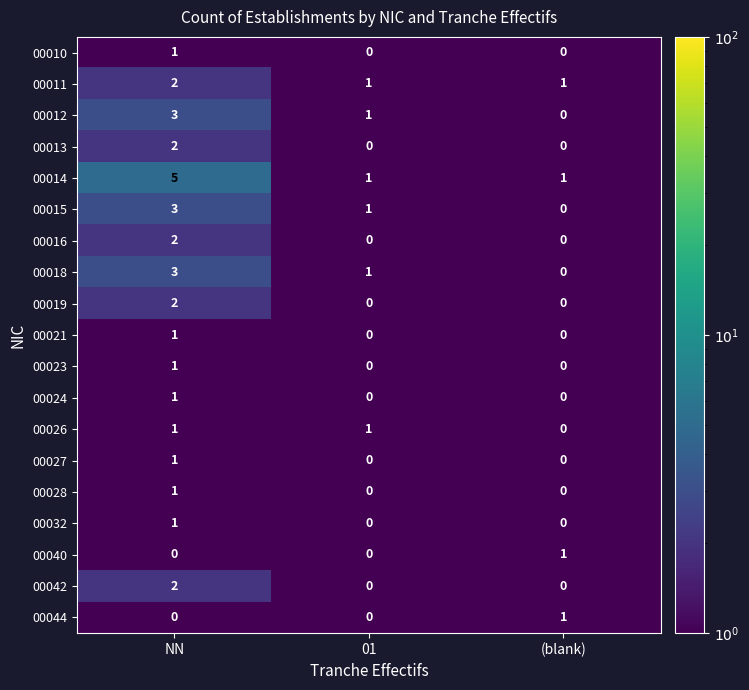

The value of 00024 at (blank) is 0. True or false?

True